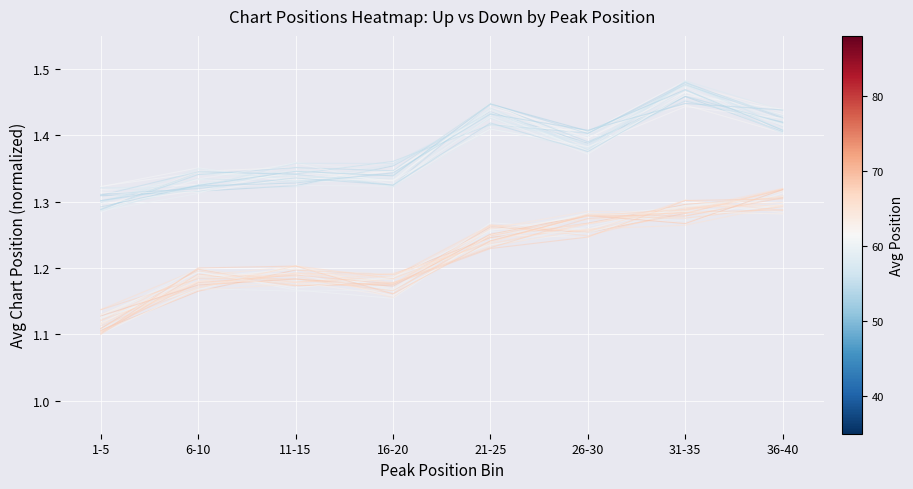

At which category is the sum across all series the highest?

31-35